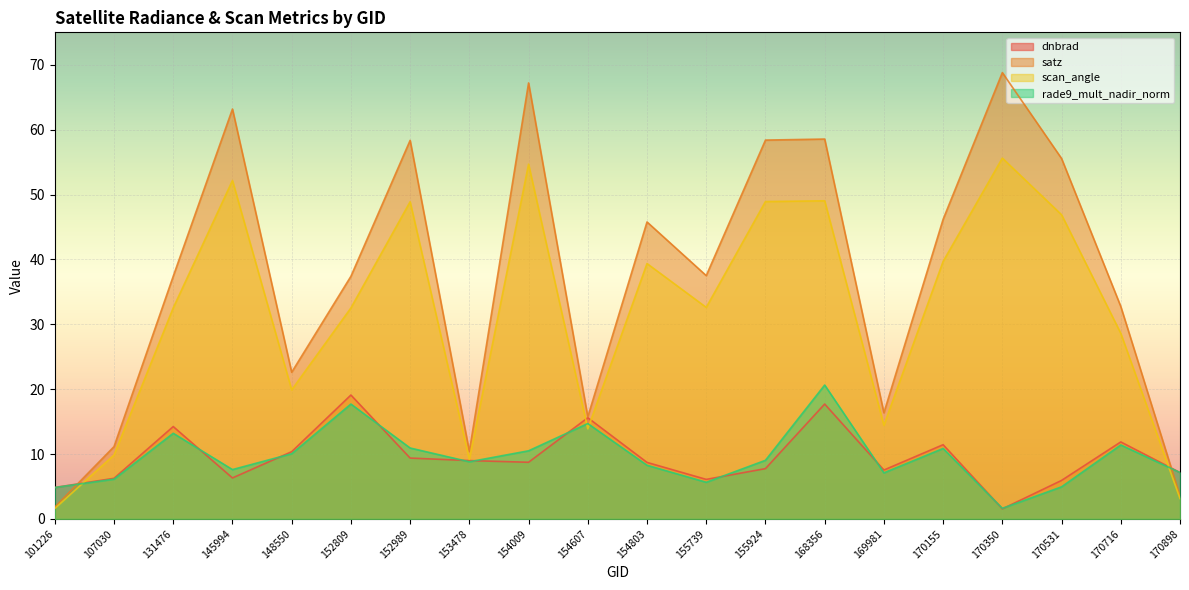

Where is rade9_mult_nadir_norm nearest to the value 11?

152989